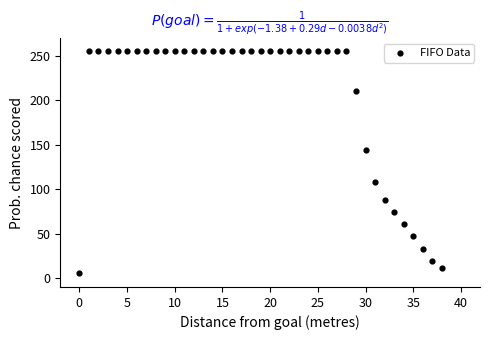

What is the range of Y values (max minus min)?

249